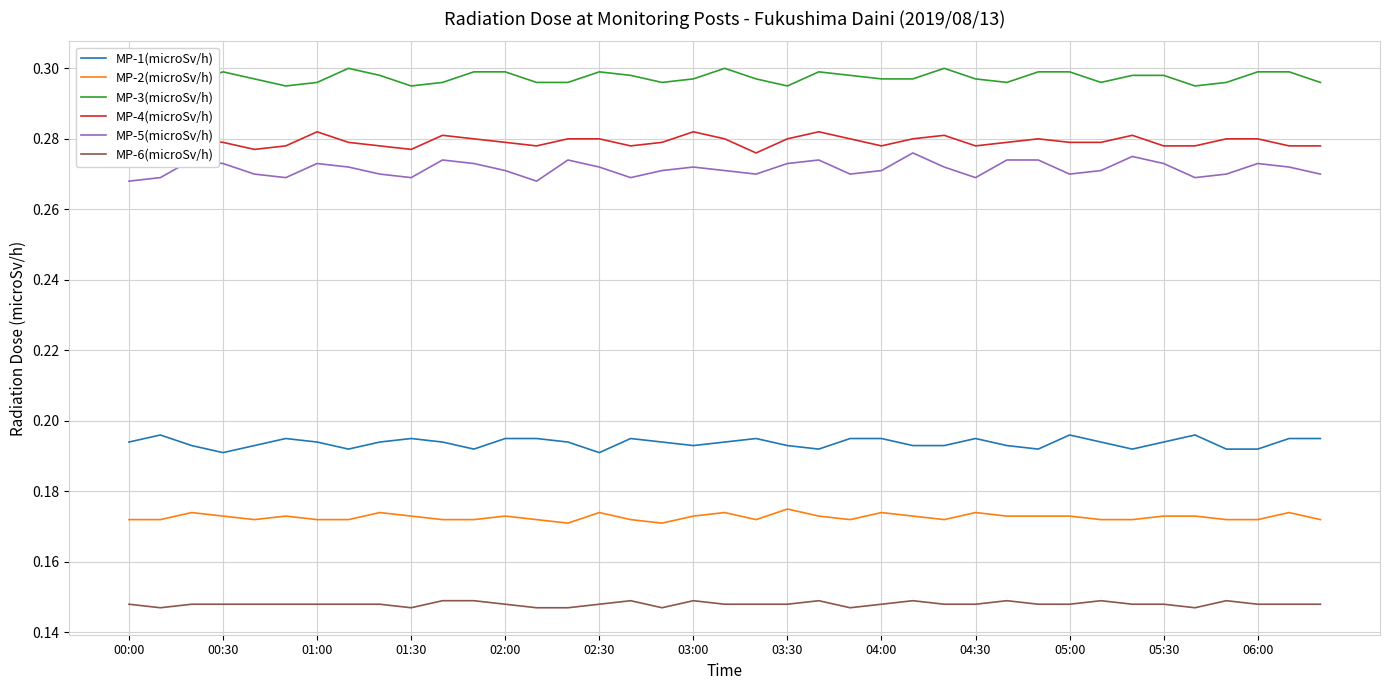

True or false: MP-5(microSv/h) and MP-4(microSv/h) intersect in this chart.

False